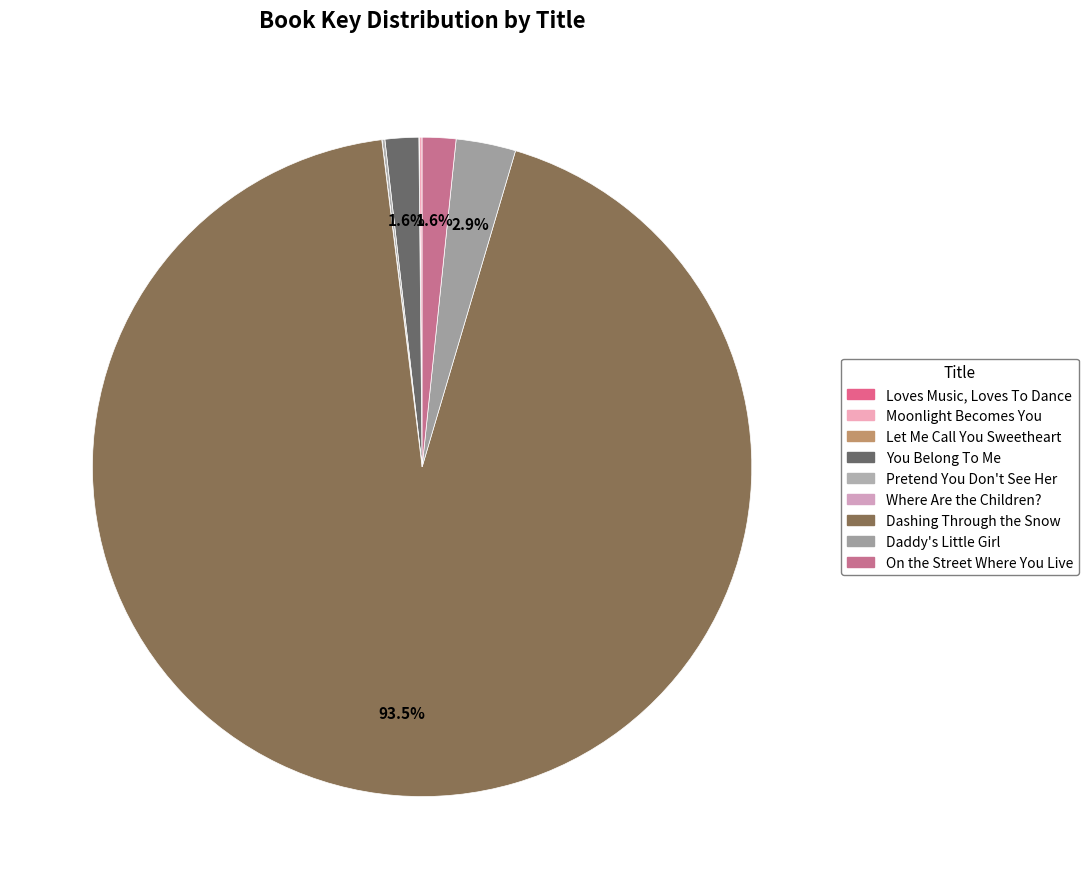

To the nearest percent, what is the average slice percentage?

11%